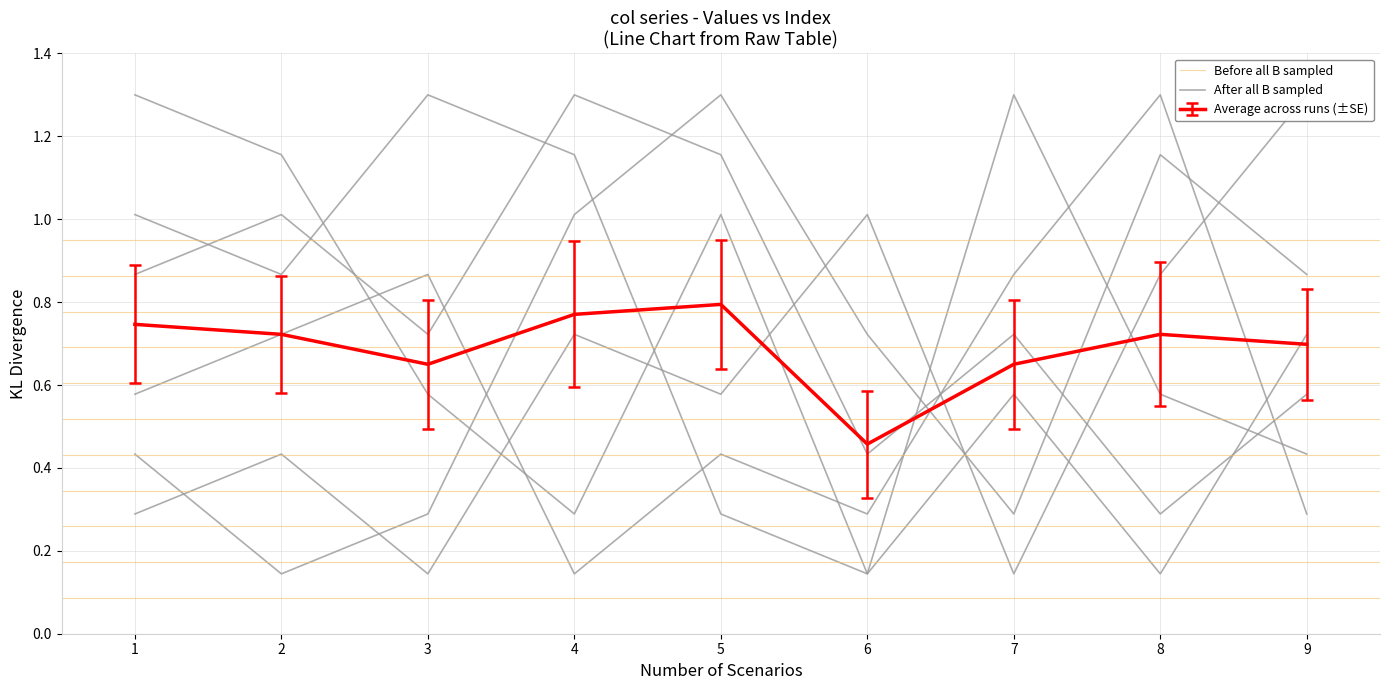

In col_6, how many points are higher than both neighbors (excluding endpoints)?

3